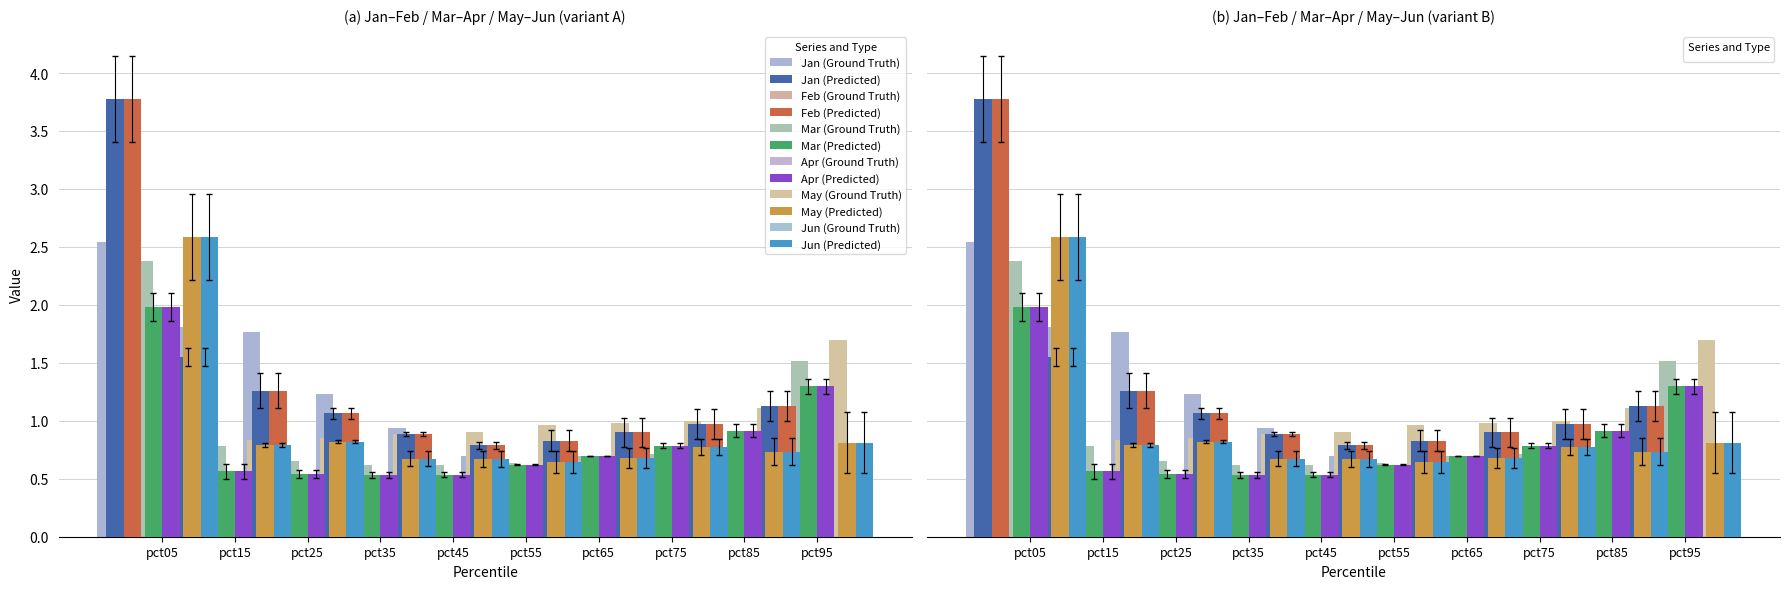

What are all the series names shown in the legend?

Jan, Feb, Mar, Apr, May, Jun